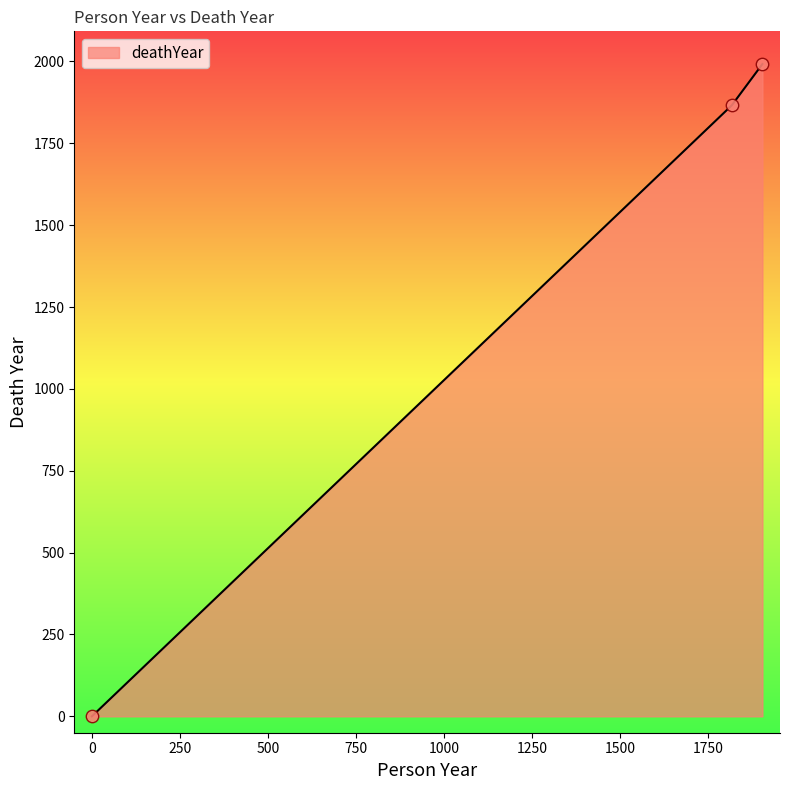

What is the maximum value shown in the chart?

1992